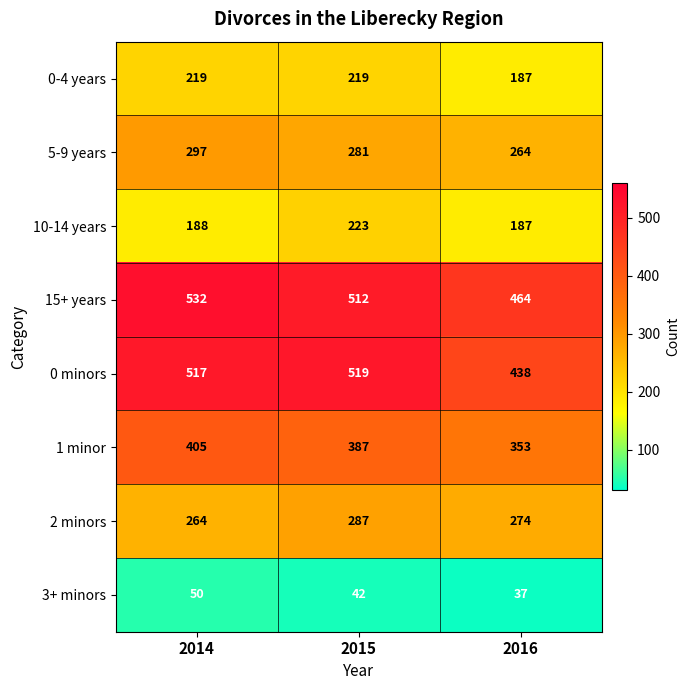

True or false: 1 minor has a value of 149 at 2014.

False